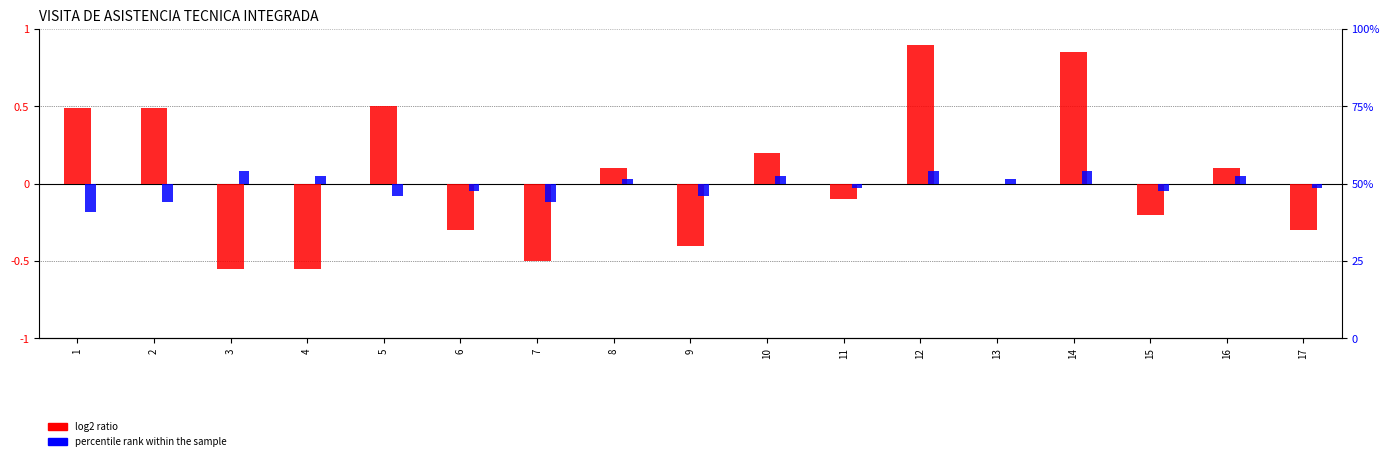

What is the sum of the percentile rank within the sample values at 7 and 4?

-0.1